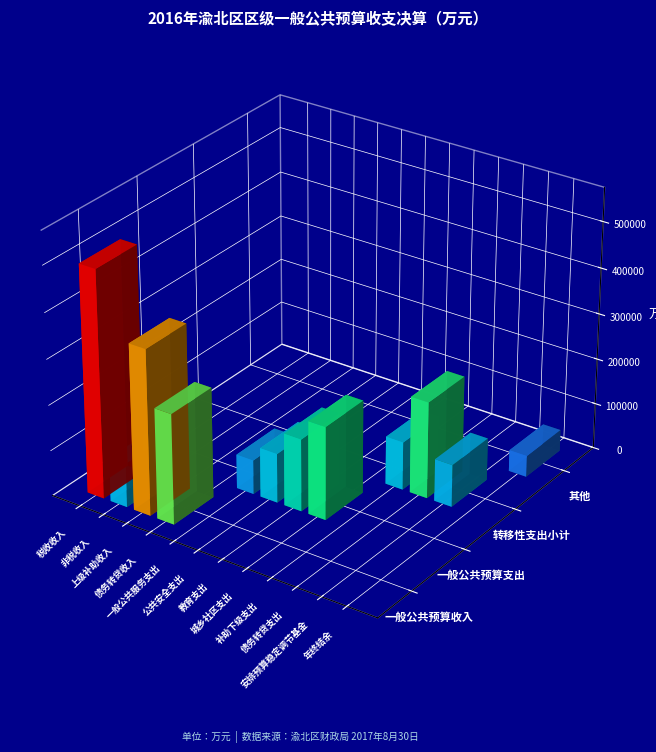

Reading left to right, what are all the values shown in this chart?

税收收入: 497967	0	0	0
非税收入: 96130	0	0	0
上级补助收入: 363133	0	0	0
债务转贷收入: 242000	0	0	0
一般公共服务支出: 0	74960	0	0
公共安全支出: 0	108089	0	0
教育支出: 0	158609	0	0
城乡社区支出: 0	204605	0	0
补助下级支出: 0	0	105326	0
债务转贷支出: 0	0	212000	0
安排预算稳定调节基金: 0	0	92873	0
年终结余: 0	0	0	46781